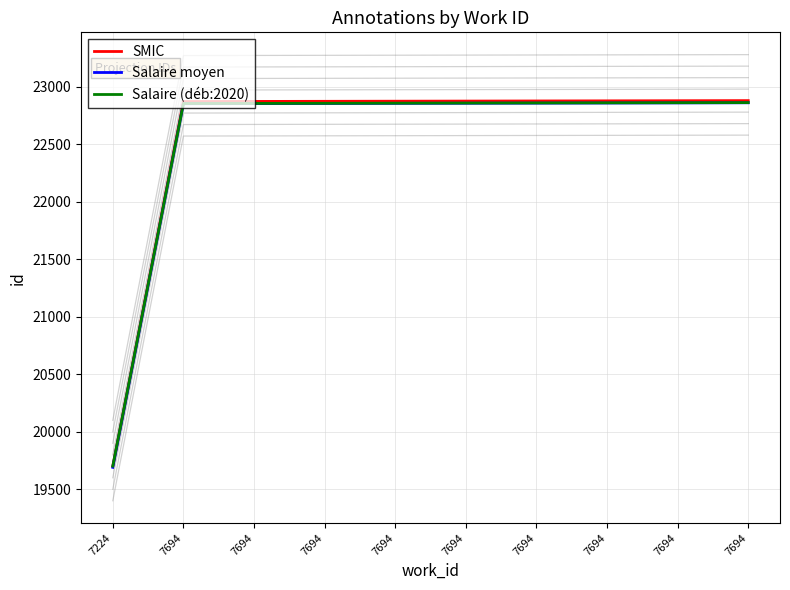

Rank the series by their maximum value, from highest to lowest.

SMIC, Salaire (déb:2020), Salaire moyen